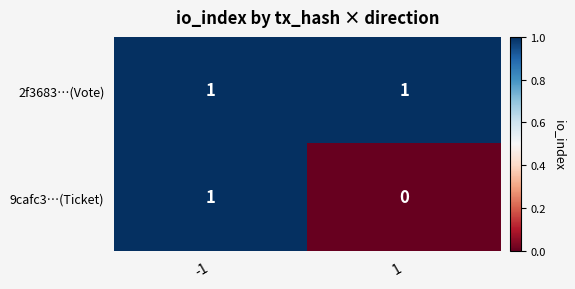

List the labels in order of 9cafc3…(Ticket) value, smallest first.

1, -1